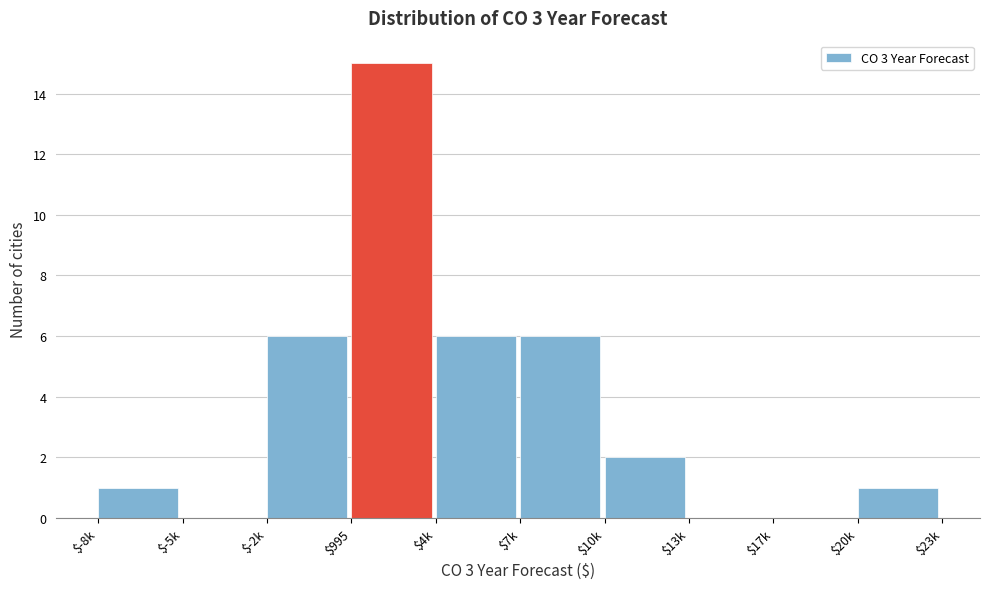

Which category has the highest value across all series?

$995